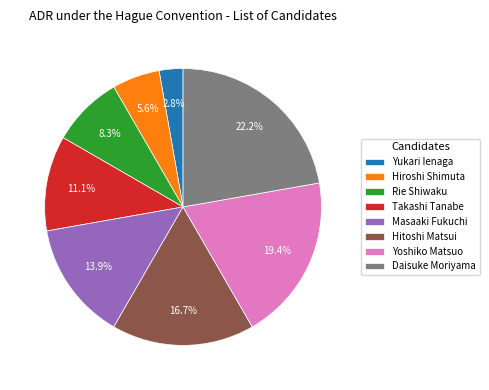

True or false: Hiroshi Shimuta accounts for 16% of the total.

False